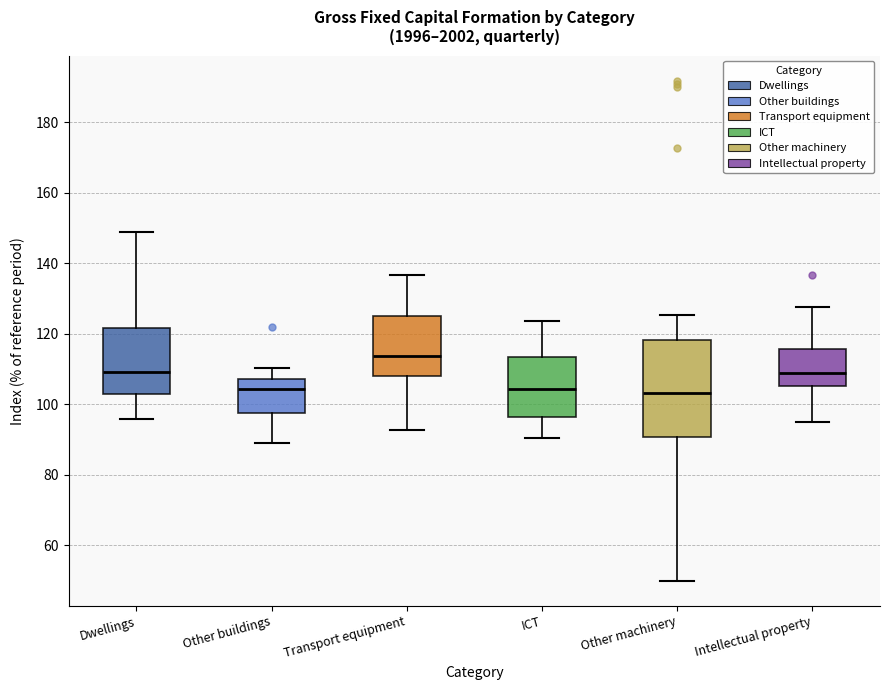

Which box is the tallest, from its lower edge to its upper edge?

Other machinery